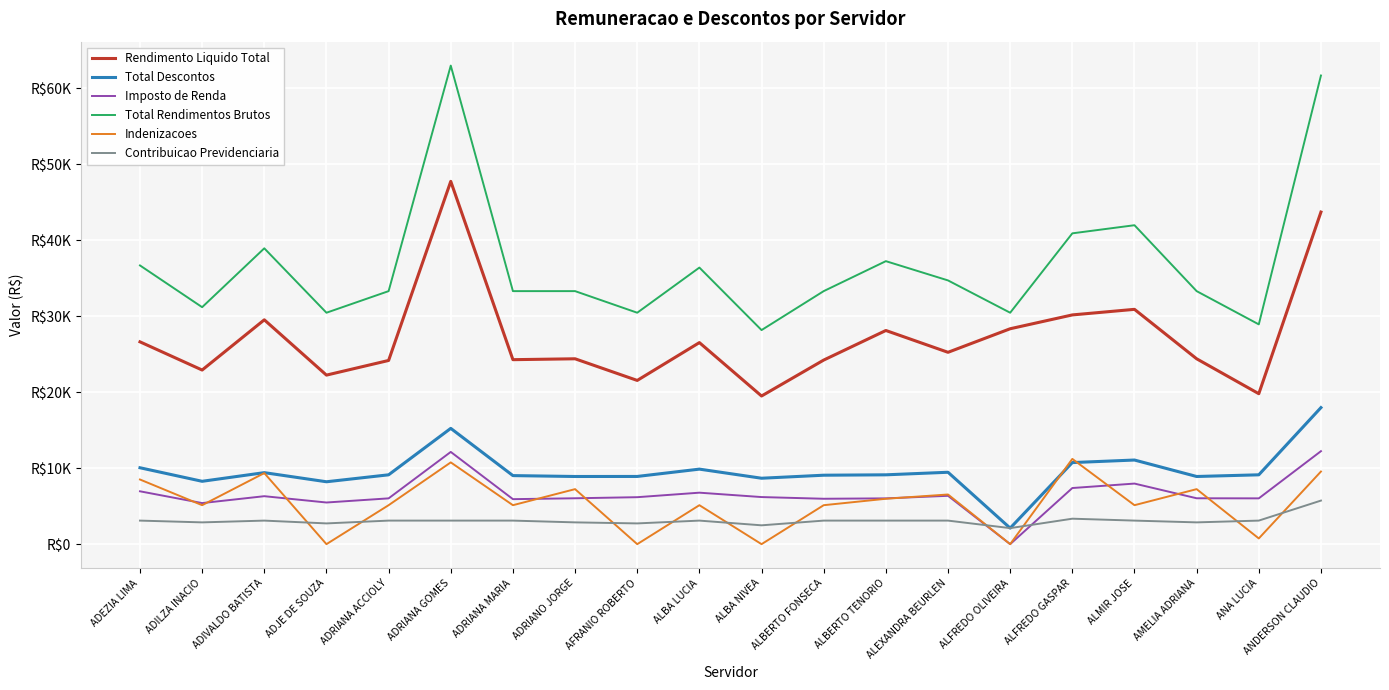

True or false: Total Descontos and Rendimento Liquido Total cross at least once.

False